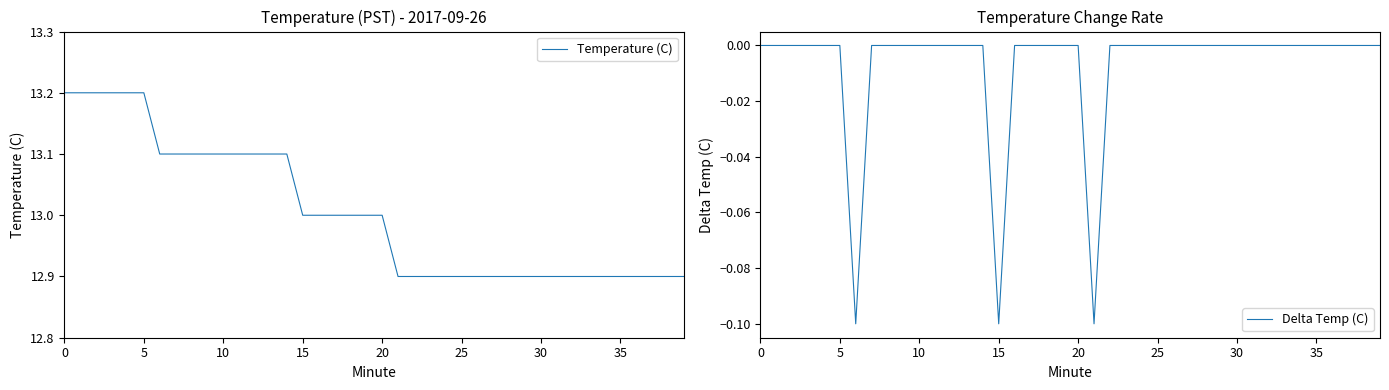

What is the spread (max minus min) of values at 11?

13.1